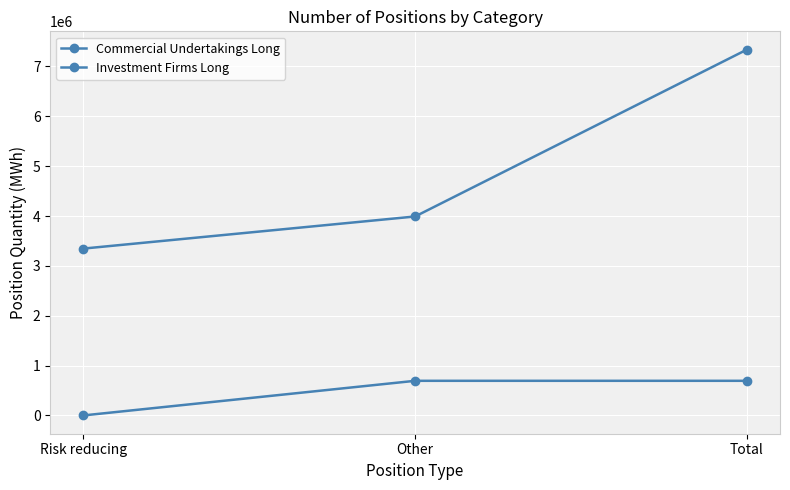

How many lines are shown in the chart?

2